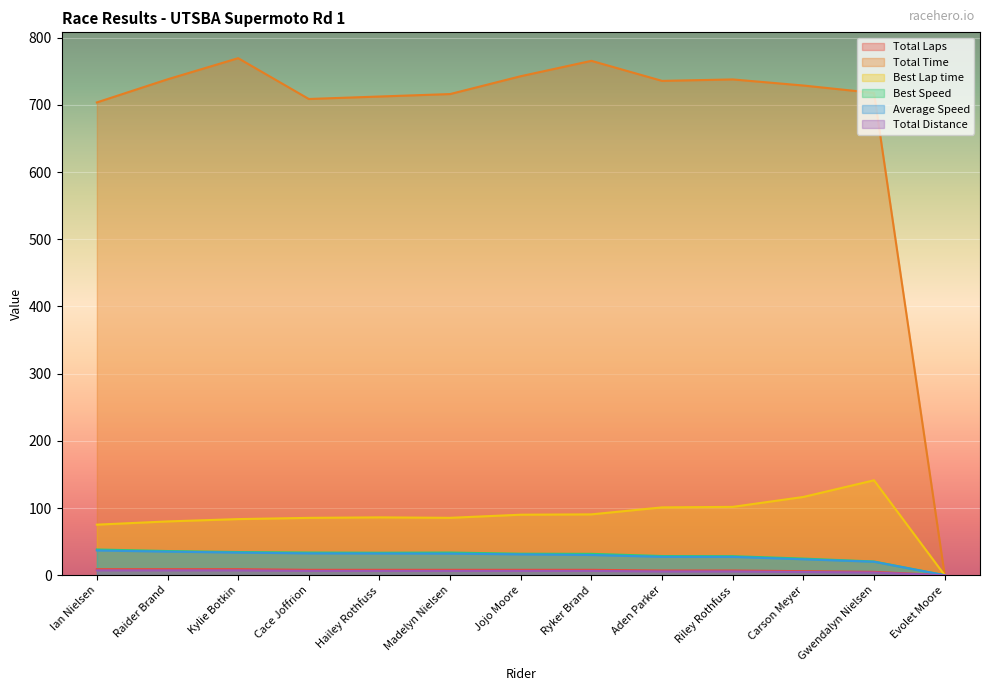

At which label is Total Time closest to 384?

Ian Nielsen